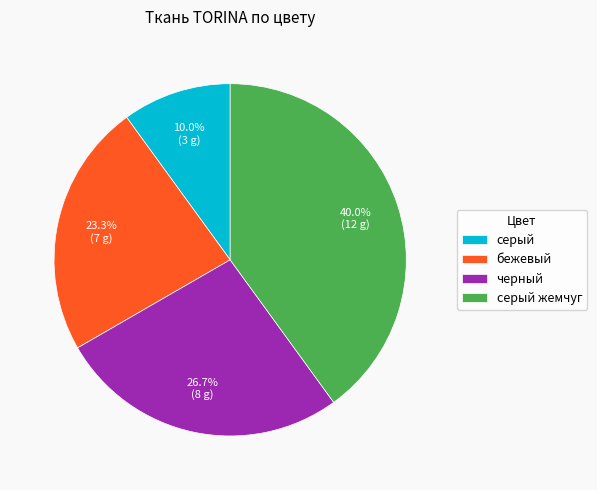

How much of the chart is everything except серый жемчуг?

60.0%